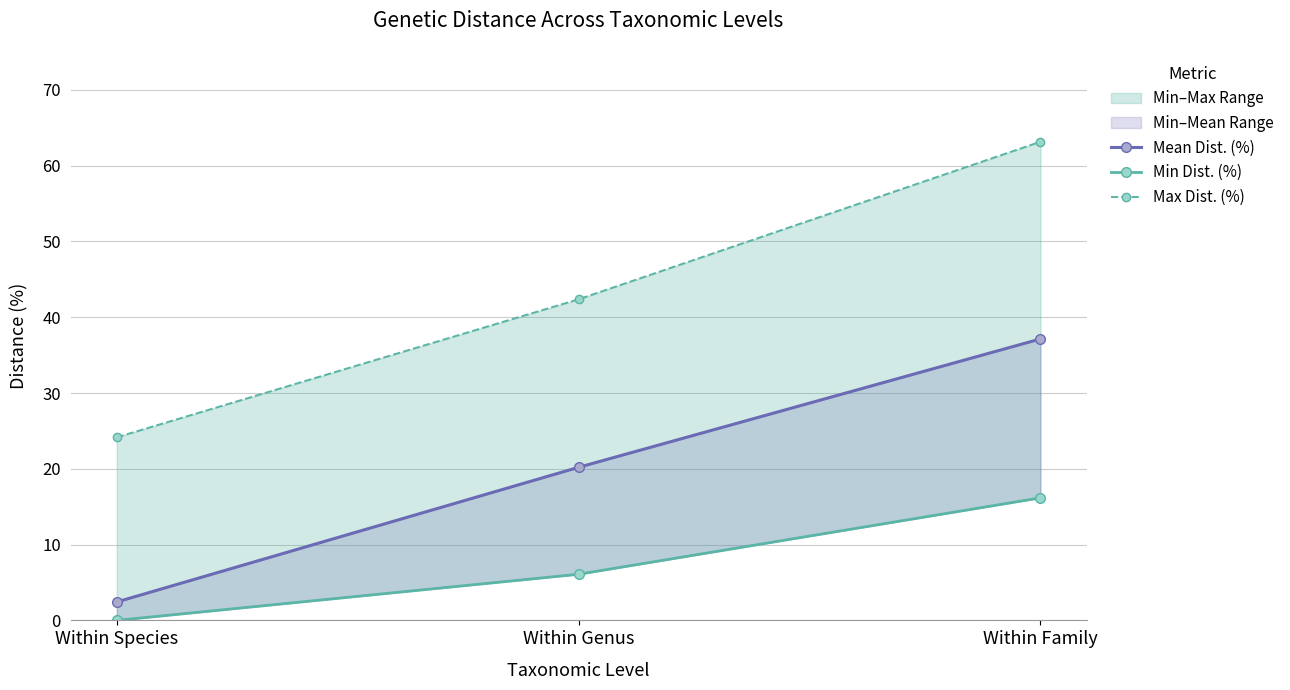

How many values in the Min Dist. (%) series are below 6?

1